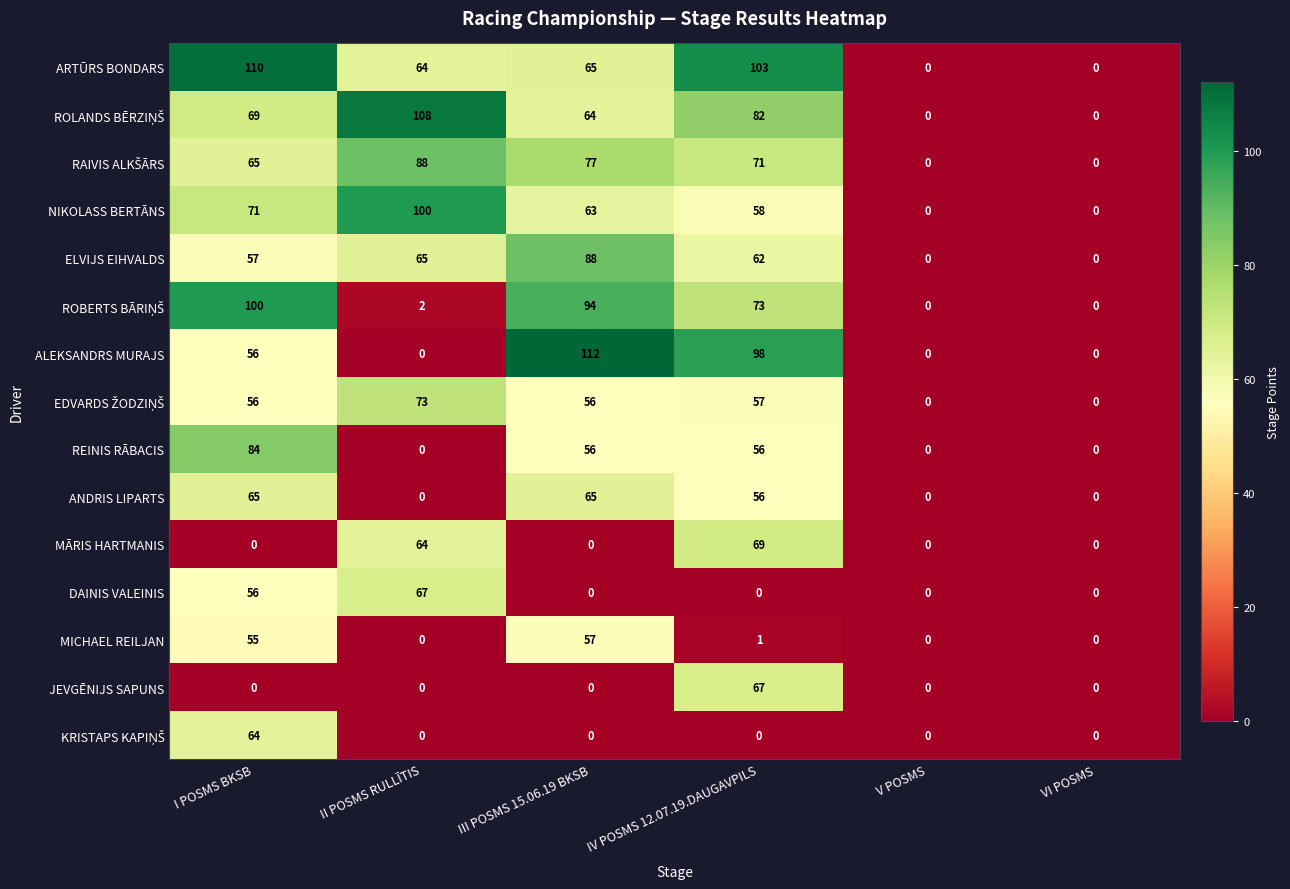

At which category is the sum across all series the highest?

I POSMS BKSB